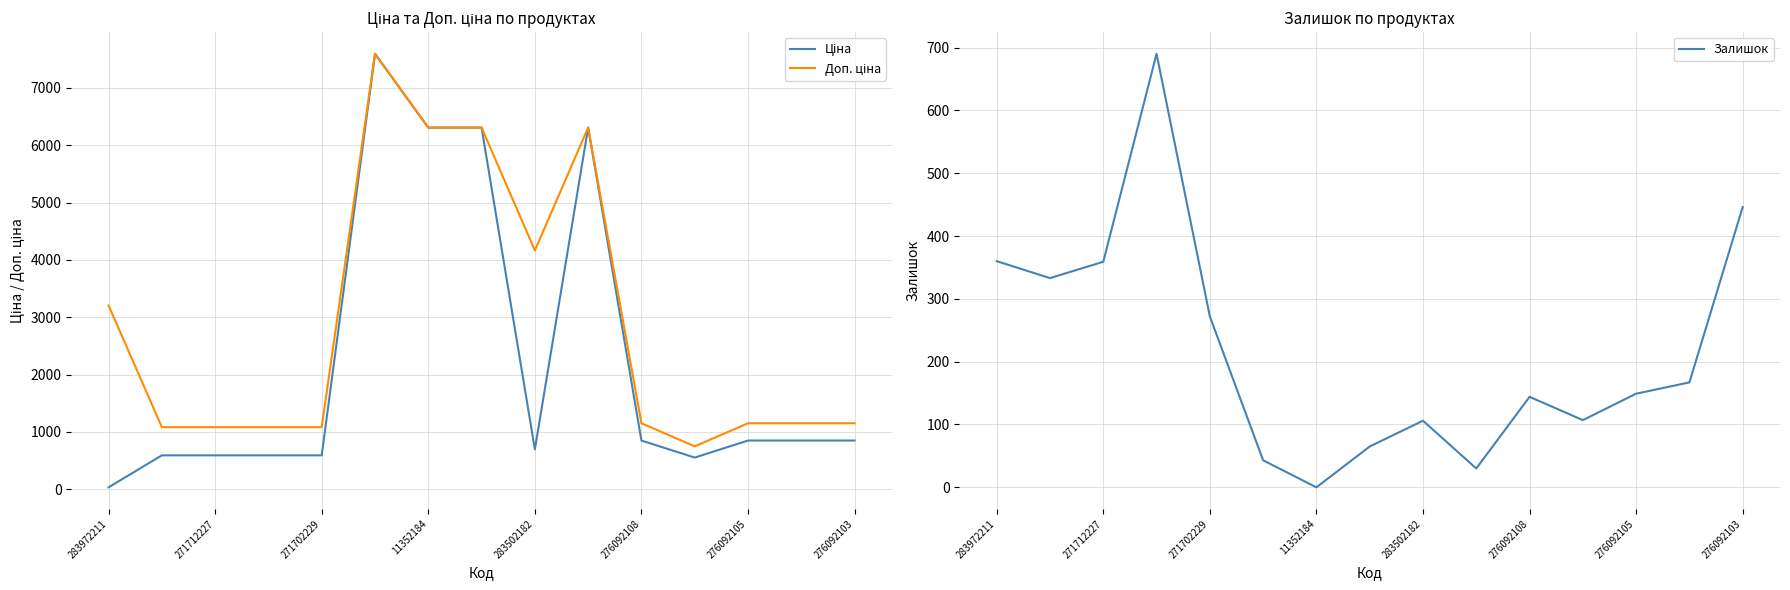

Does the chart display data point markers on the line(s)?

No